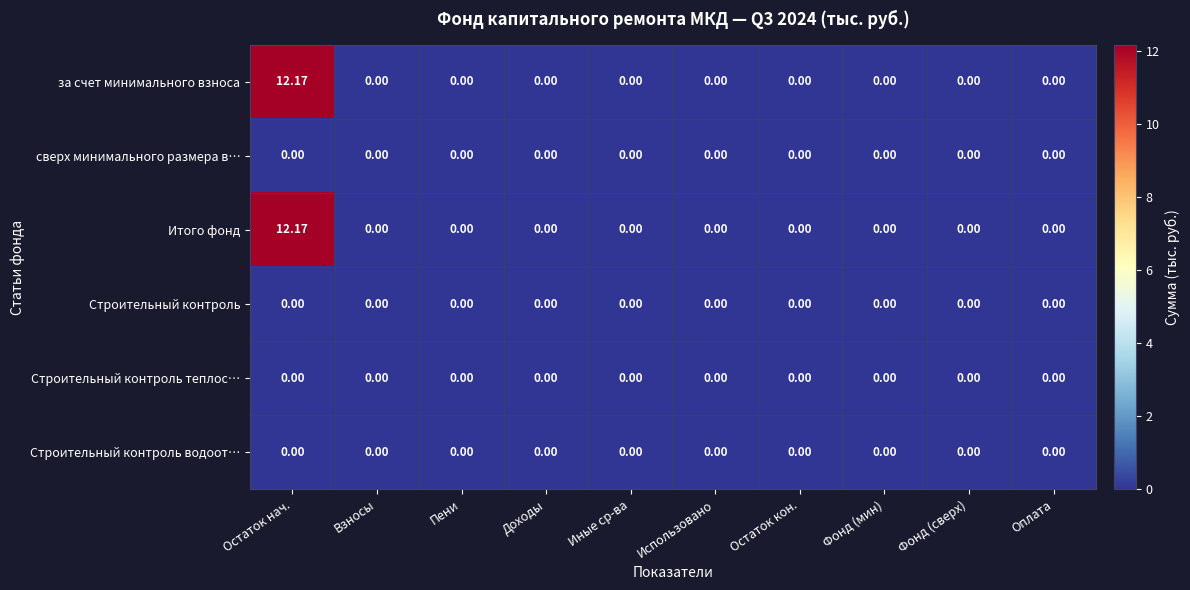

Which label corresponds to the largest value in the chart?

Остаток нач.